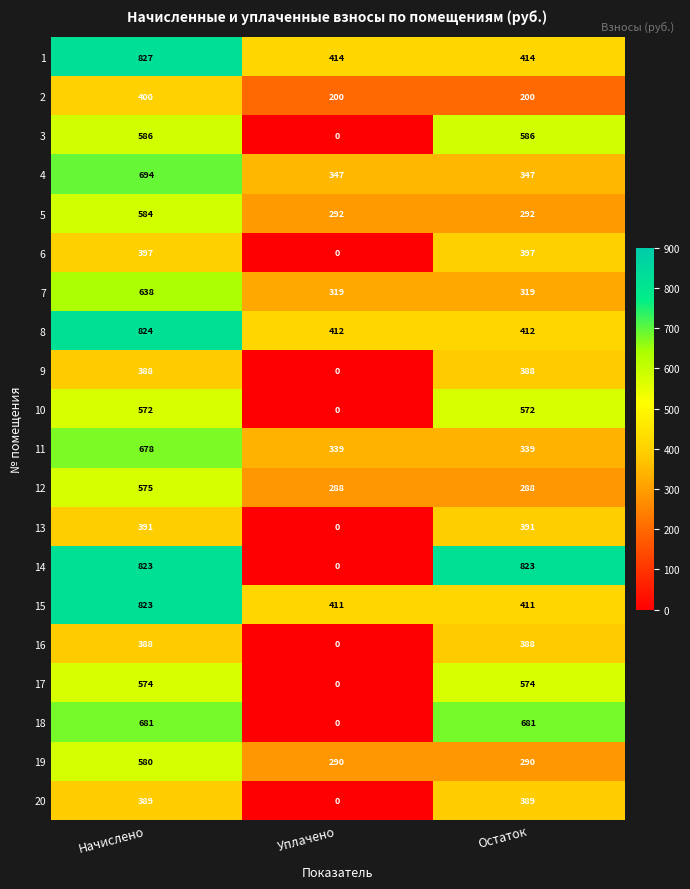

Which series has the largest range (max minus min)?

14